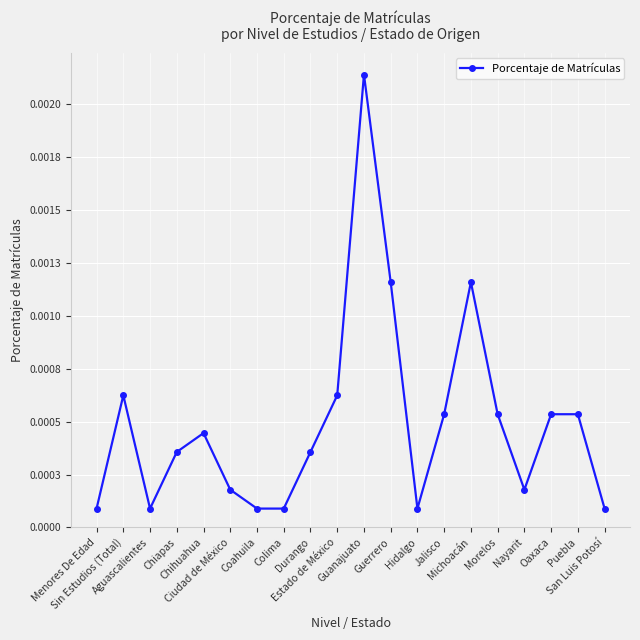

Is this an area chart (filled region under the line)?

No